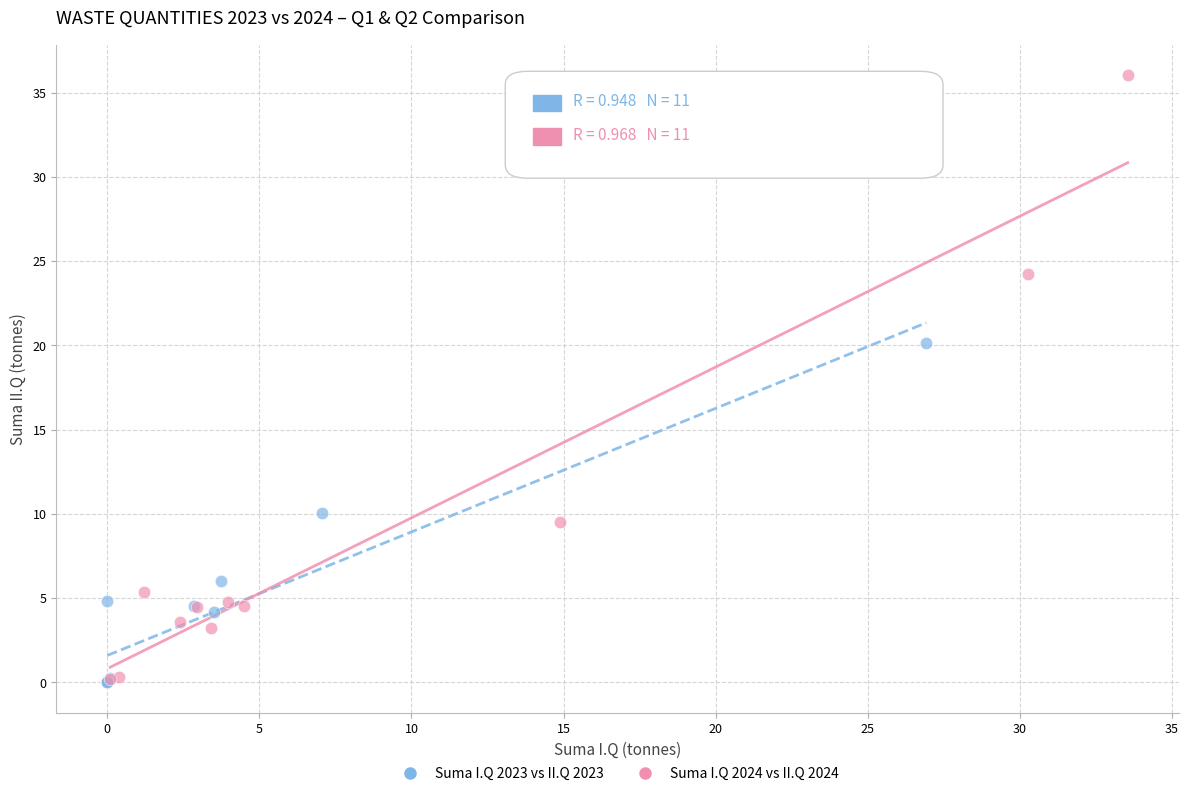

Which series reaches the maximum Y coordinate?

Suma I.Q 2024 vs II.Q 2024